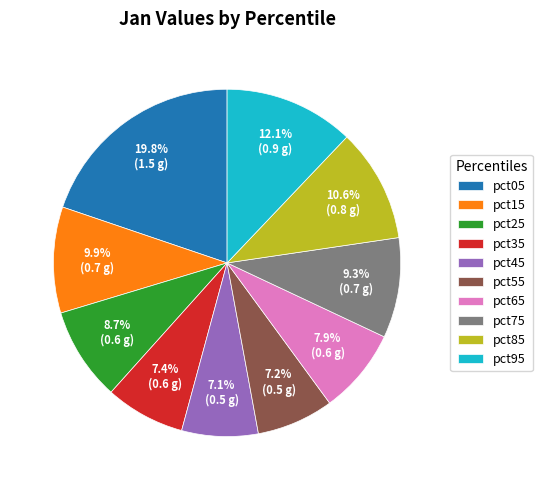

To the nearest percent, what portion does pct75 represent?

9%